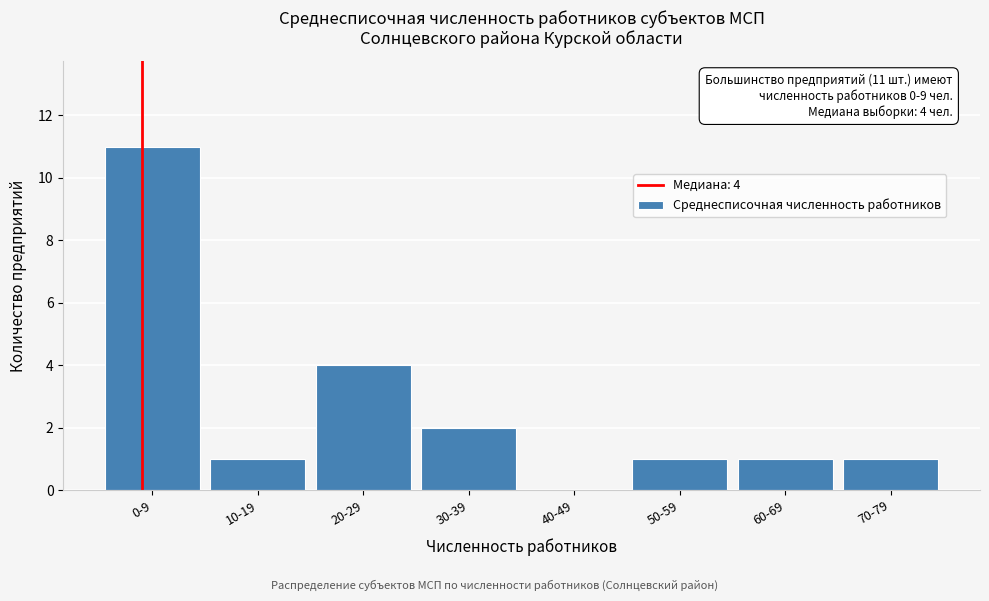

Reading left to right, transcribe all the data shown in this chart.

0-9=11	10-19=1	20-29=4	30-39=2	40-49=0	50-59=1	60-69=1	70-79=1